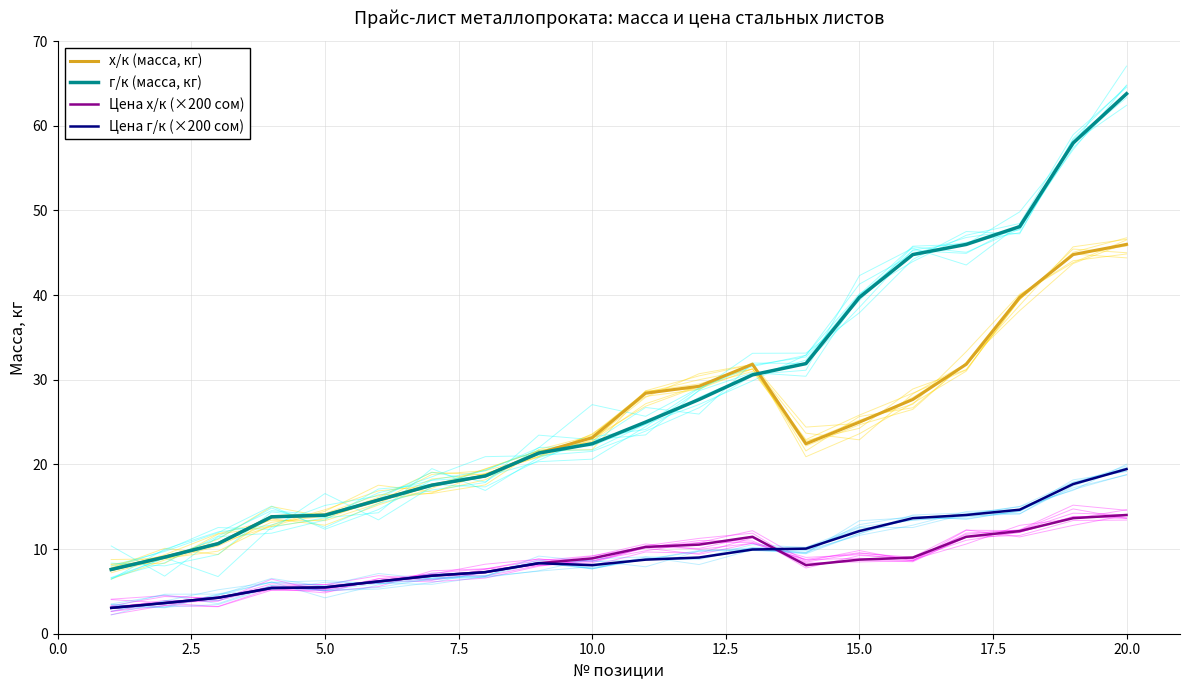

What are all the series names shown in the legend?

х/к (масса, кг), г/к (масса, кг), Цена х/к (×200 сом), Цена г/к (×200 сом)